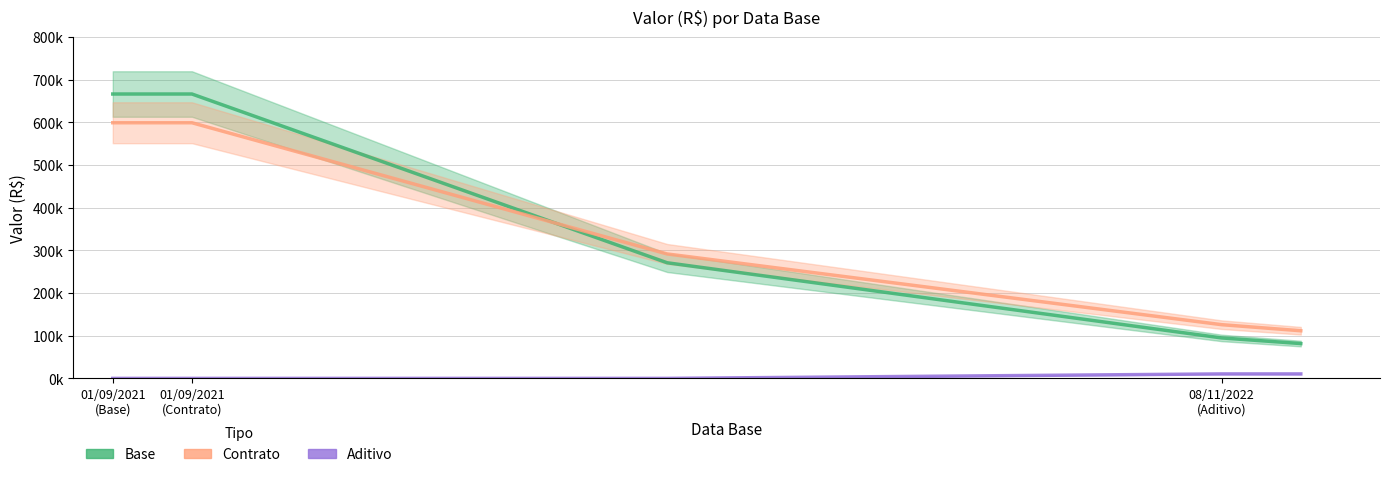

What is the spread (max minus min) of values at 01/09/2021
(Contrato)?

666751.5